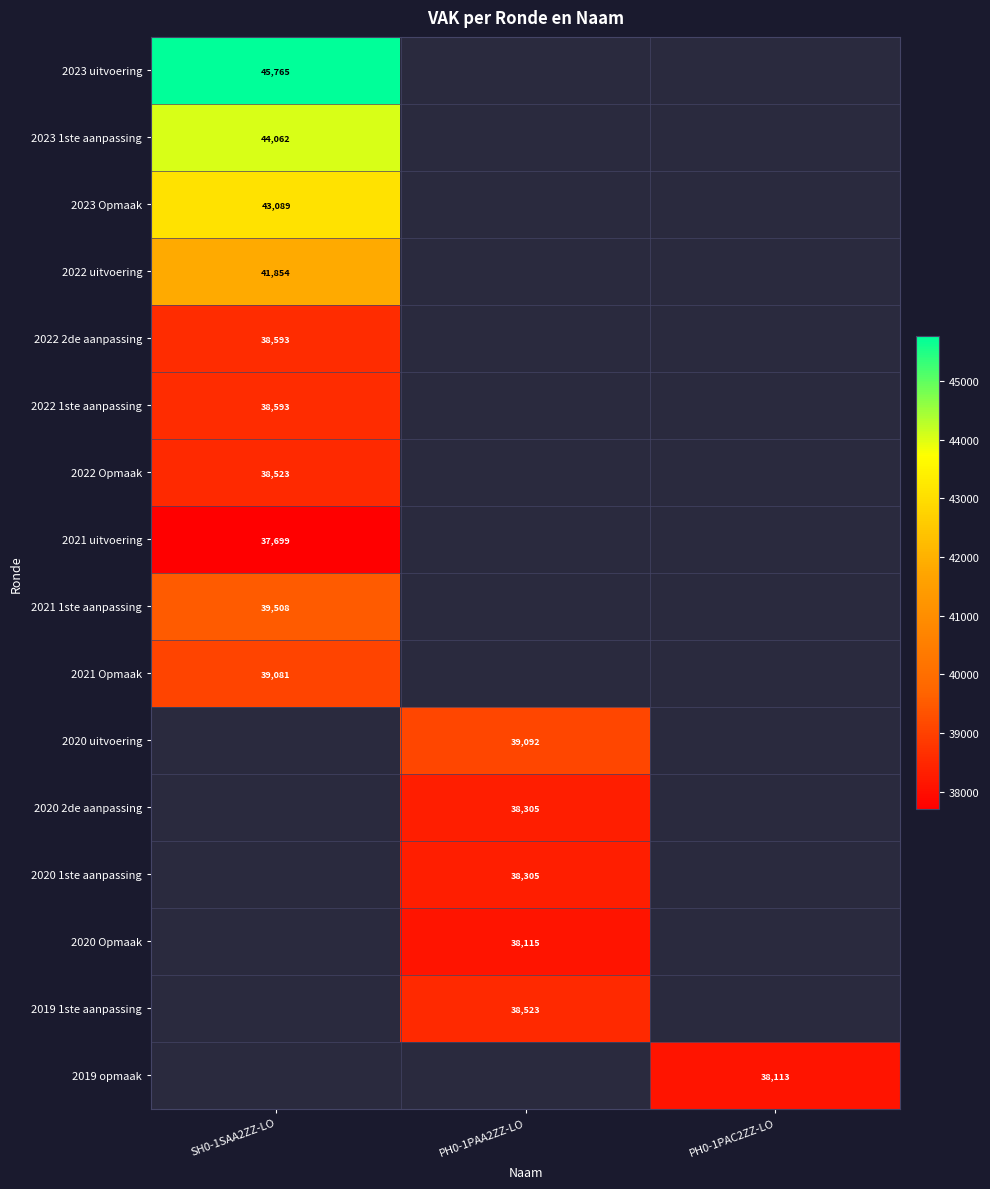

At how many categories does at least one series exceed 41144?

1